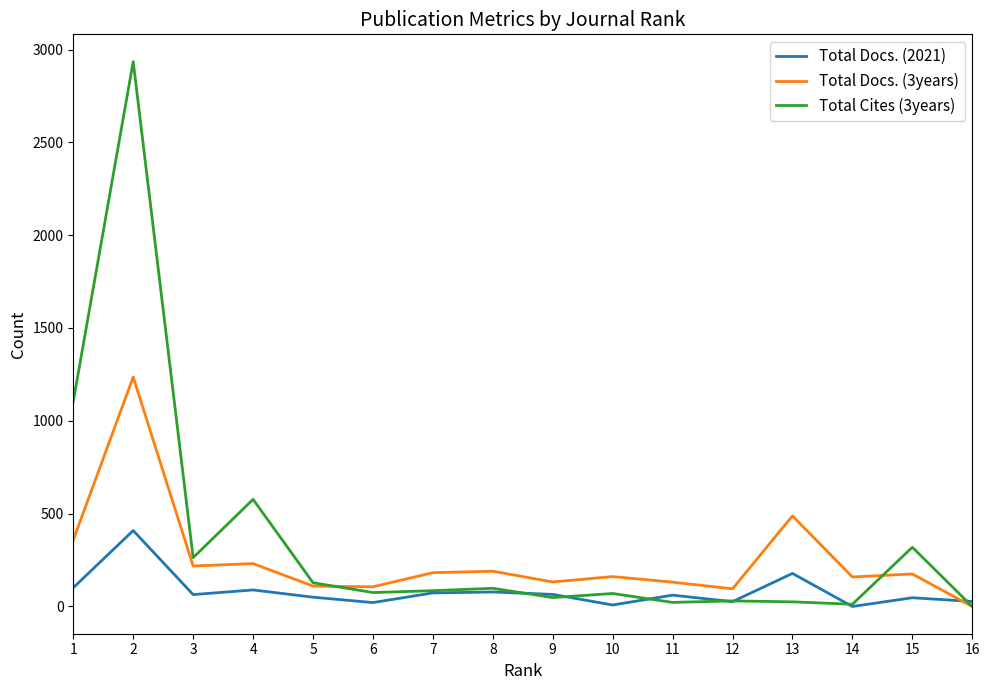

What value does the Total Cites (3years) series have at 6, to the nearest 10?

80